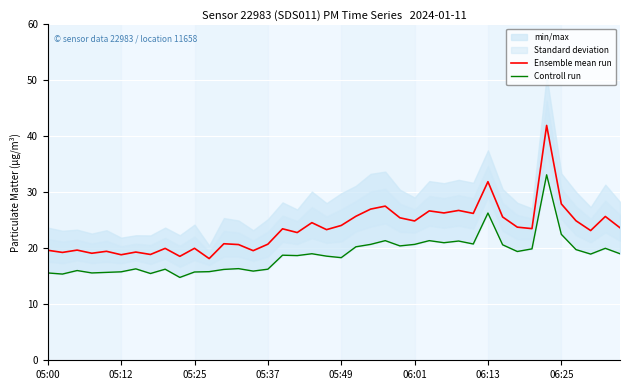

Rank the series by their average value, from lowest to highest.

Controll run, Ensemble mean run